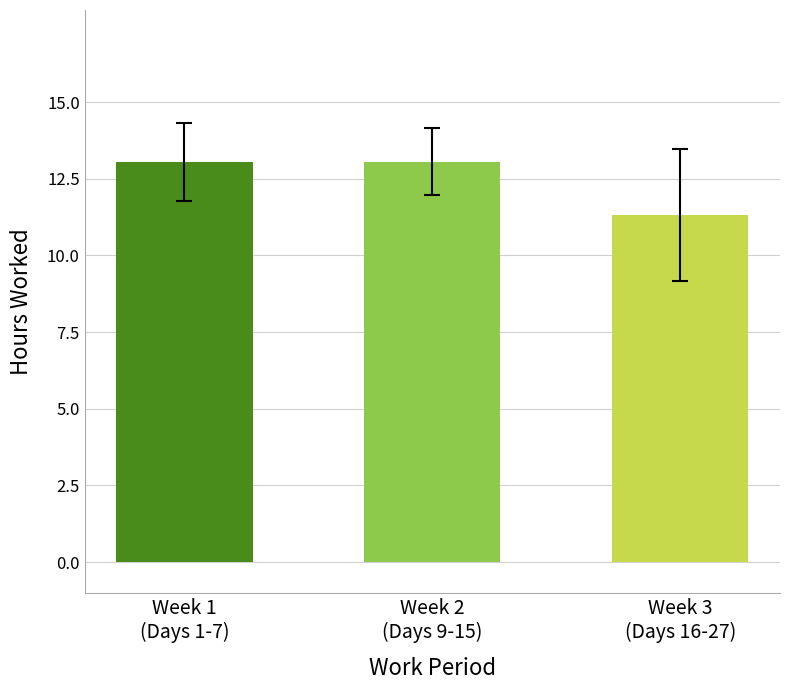

Where does the data first go above 13?

Week 1
(Days 1-7)